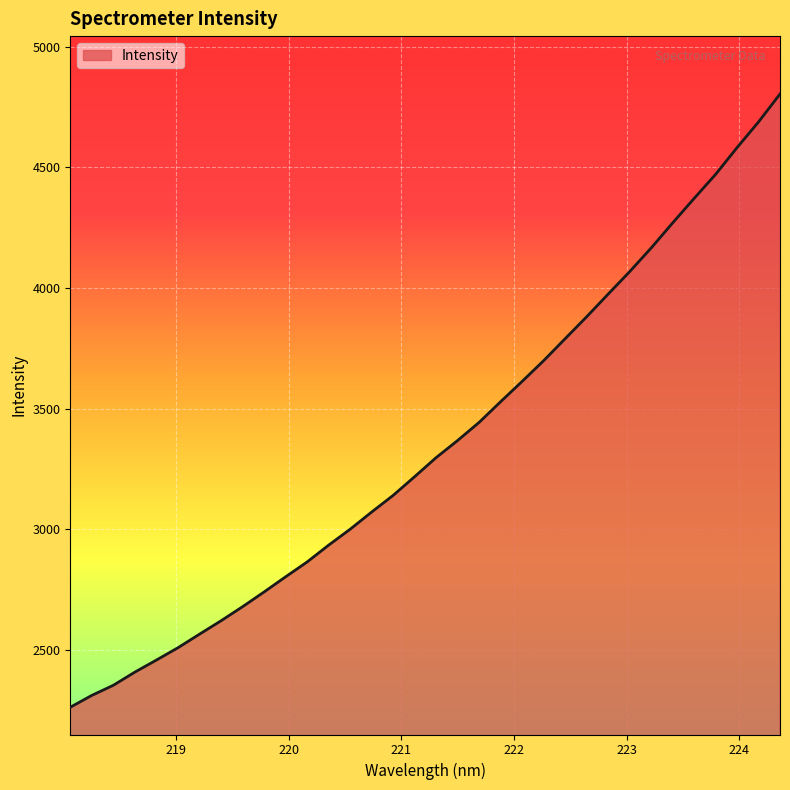

What is the difference between the maximum and minimum values?

2544.1